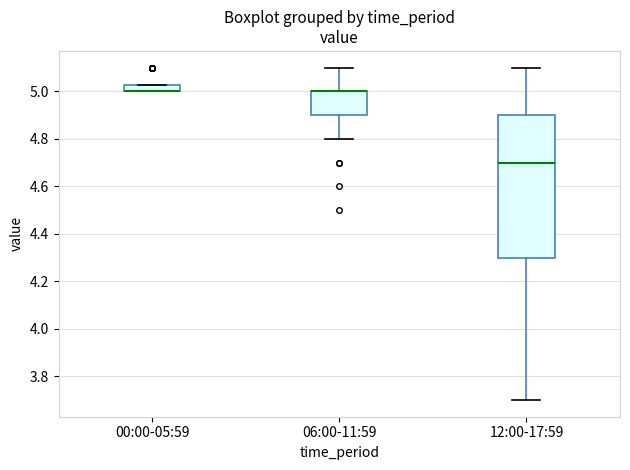

Comparing the boxes themselves (not the whiskers), which one is the tallest?

12:00-17:59